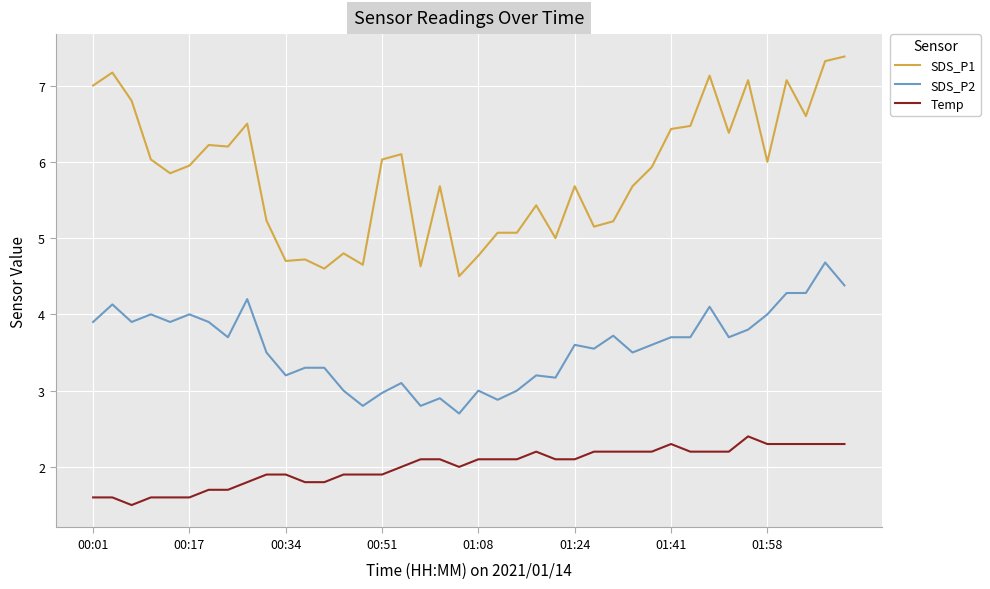

What is the difference between the maximum and minimum values in the Temp series?

0.9